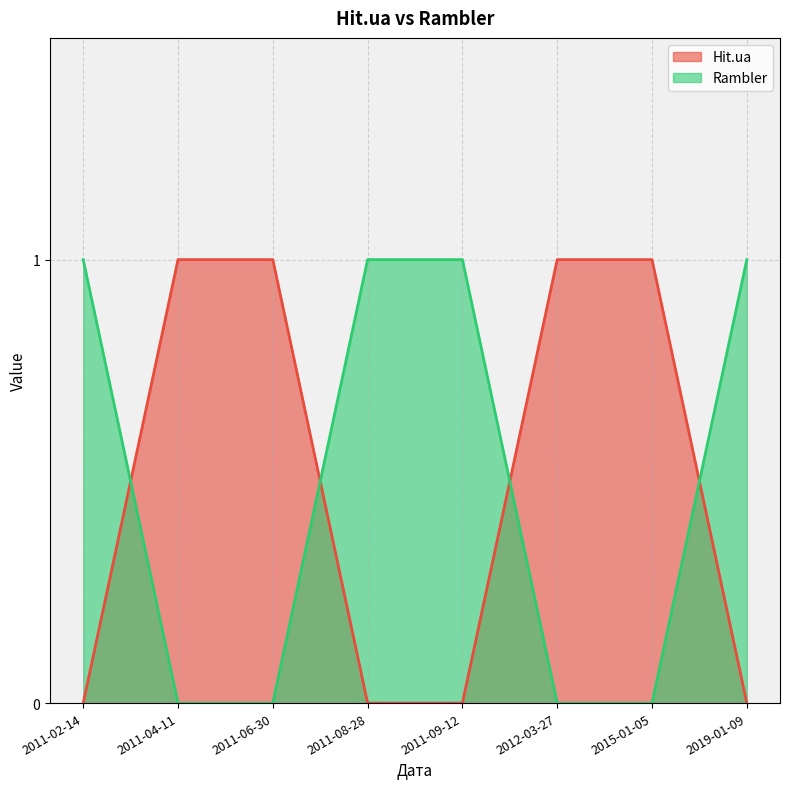

How many categories are shown in the chart?

8